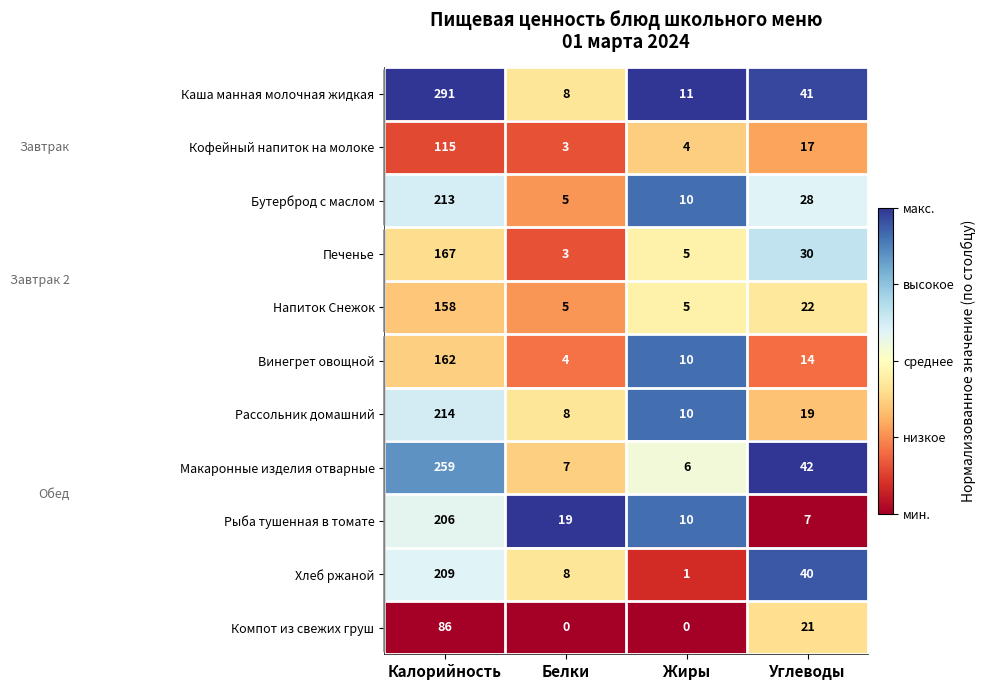

What is the difference between the maximum and minimum values in the Хлеб ржаной series?

208